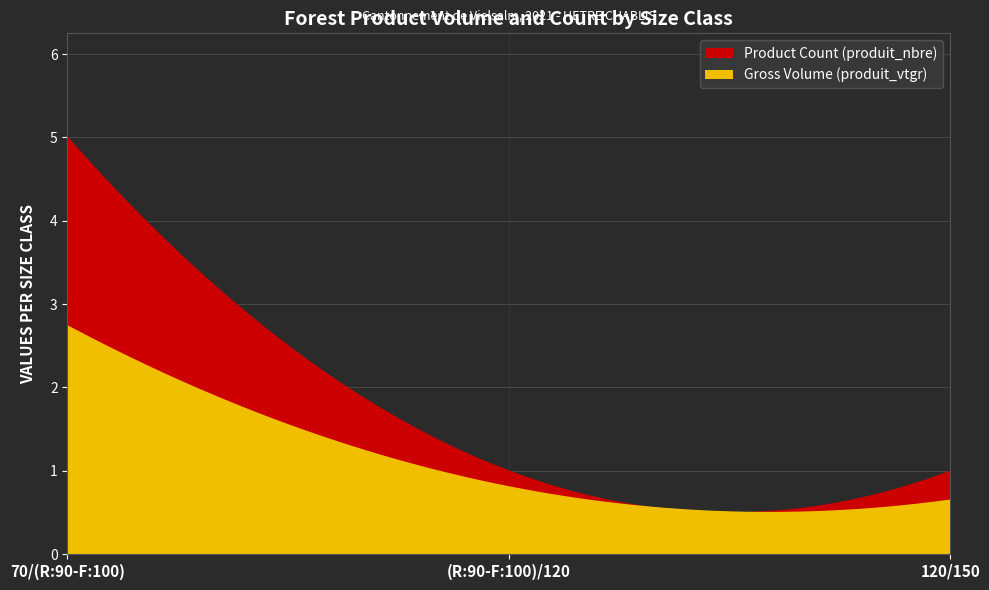

What is the difference between the highest and lowest values at 120/150?

0.3